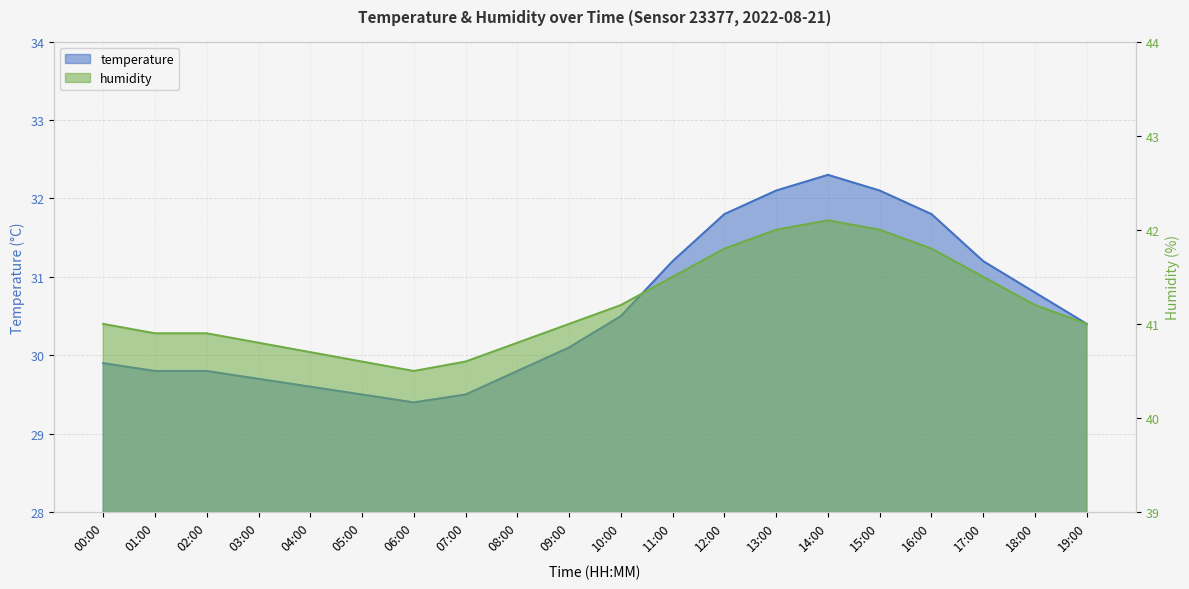

What is the approximate value of temperature at 14:00?

32.3